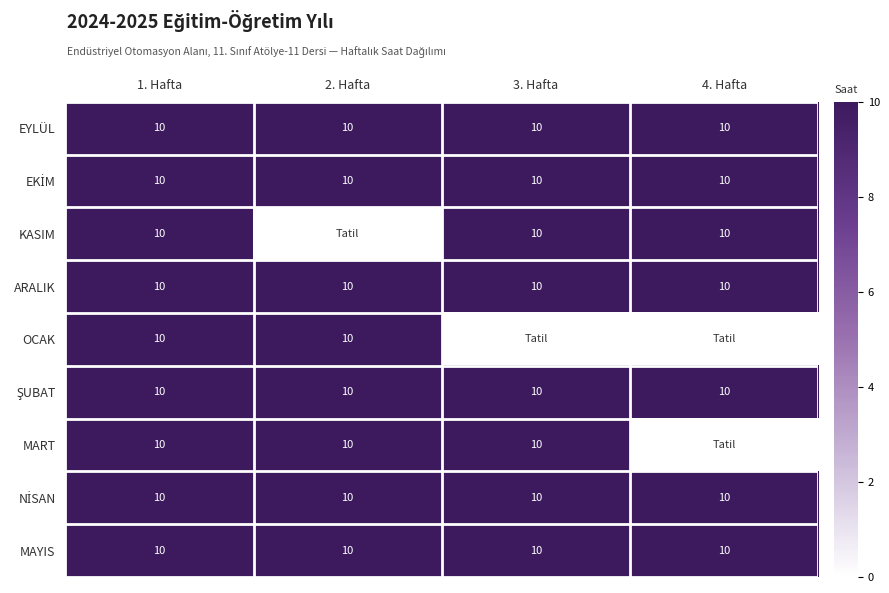

True or false: KASIM has a value of 10 at 3. Hafta.

True